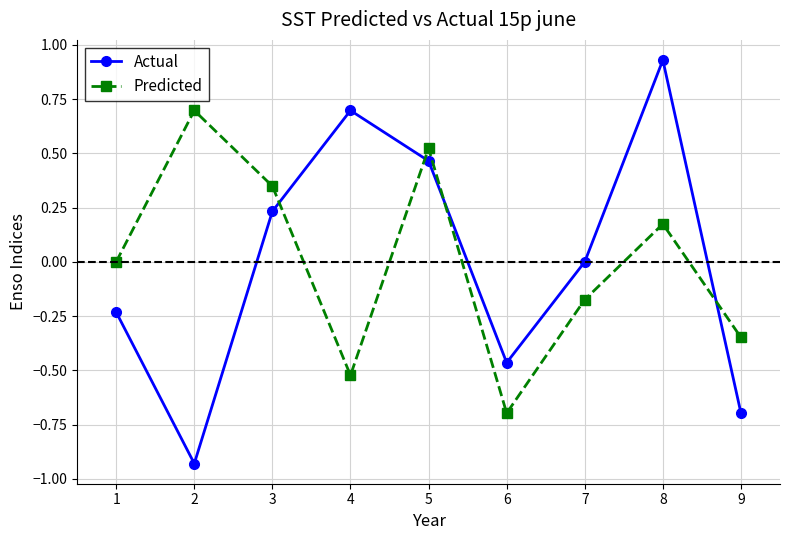

Where do Actual and Predicted first cross each other?

3 and 4